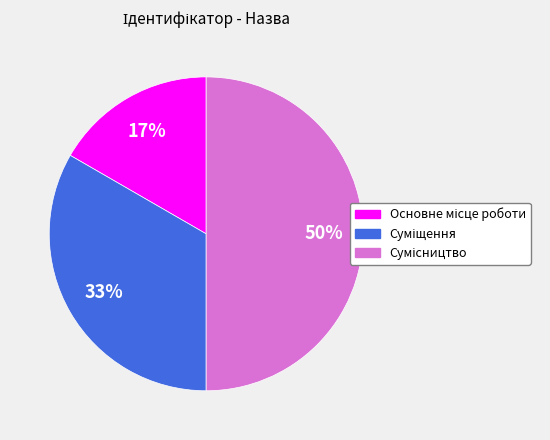

To the nearest percent, what is the average slice percentage?

33%